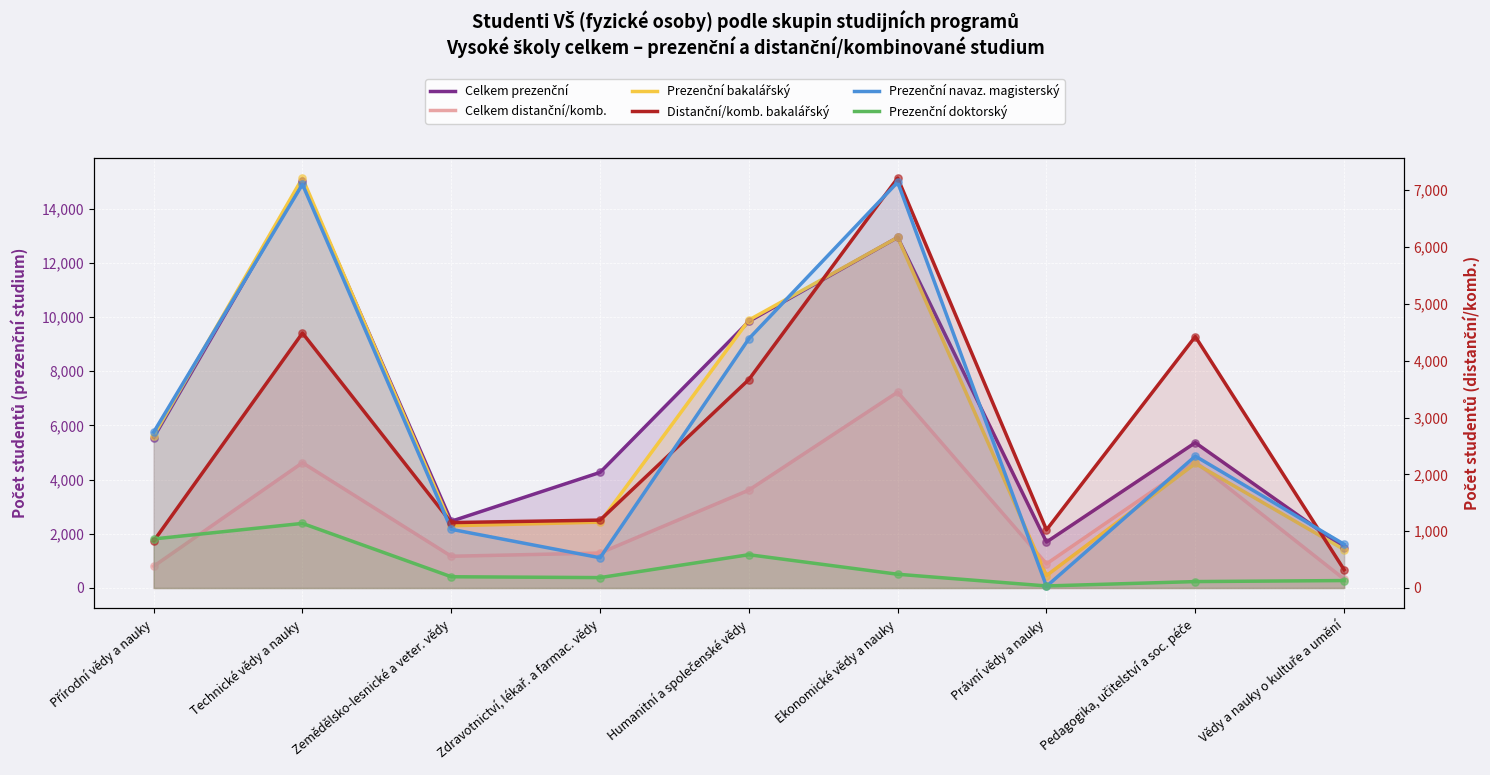

What is the total value across all series at Přírodní vědy a nauky?

16403